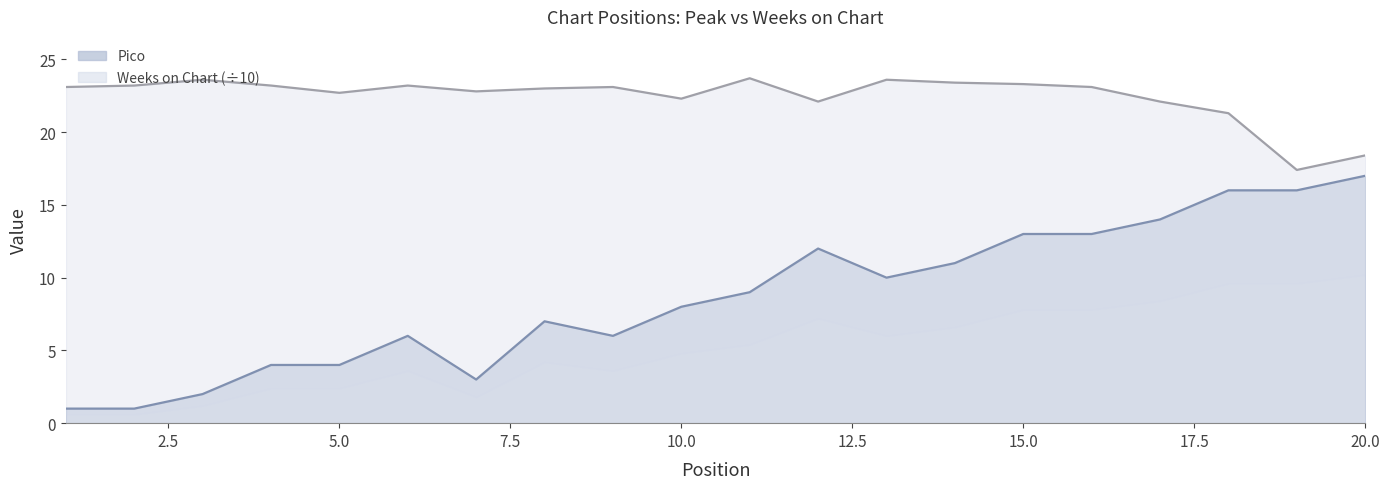

Between 14 and 12.5, which is larger?

14